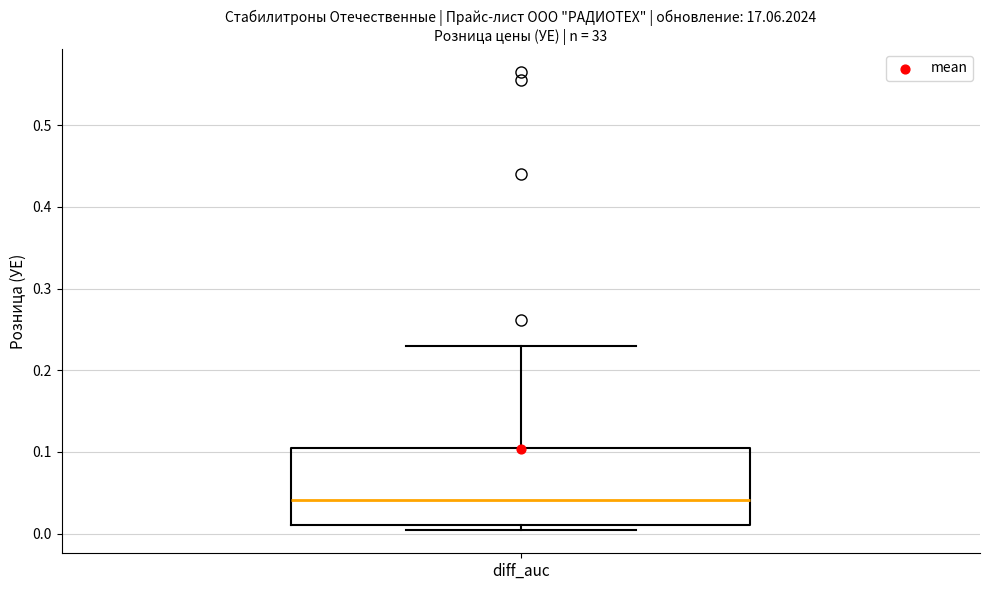

Transcribe this box plot: give where the median line is, the range the box spans, and where the two whiskers end, as read against the y-axis. The values are not printed on the chart, so give them approximately, as read against the axis.

median 0.04, box 0.01 to 0.10, whiskers 0.00 to 0.23